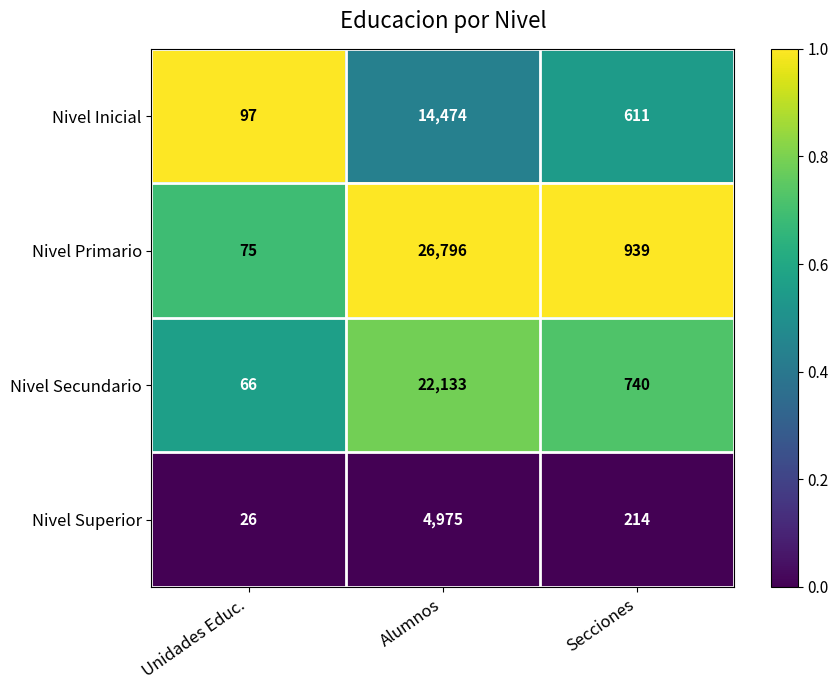

What is the approximate value of Nivel Primario at Secciones?

939